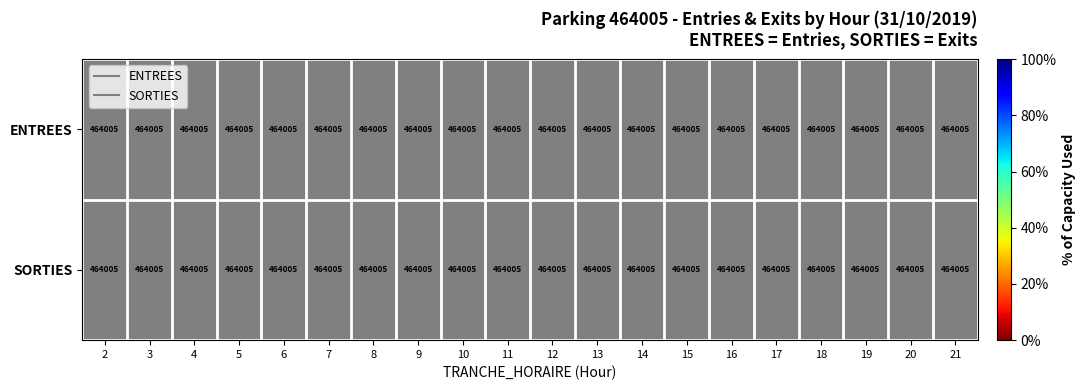

List the labels in order of ENTREES value, largest first.

2, 3, 4, 5, 6, 7, 8, 9, 10, 11, 12, 13, 14, 15, 16, 17, 18, 19, 20, 21